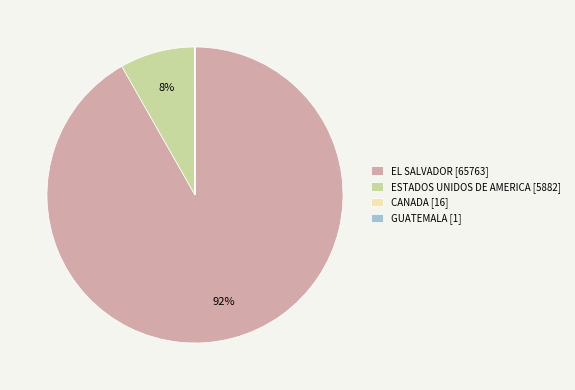

Is it true that ESTADOS UNIDOS DE AMERICA [5882] is 8% of the pie?

True